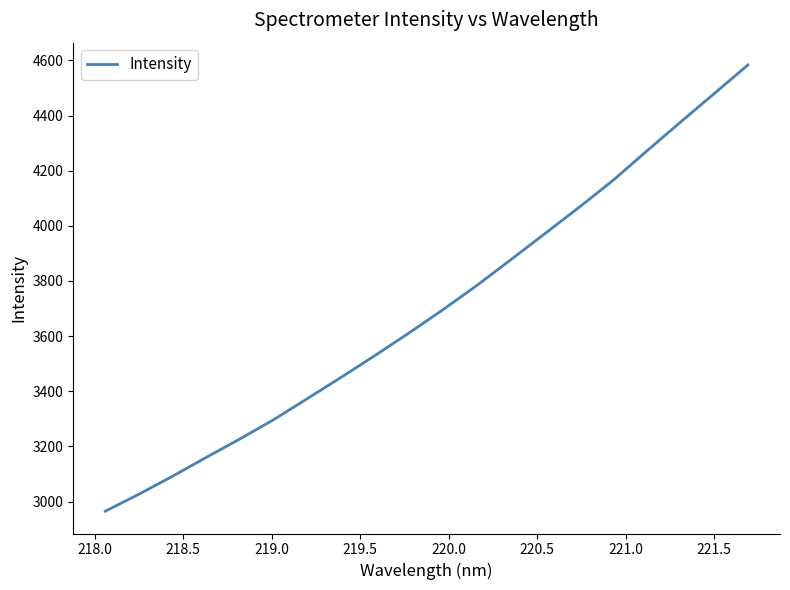

What is the difference between the maximum and minimum values?

1618.7